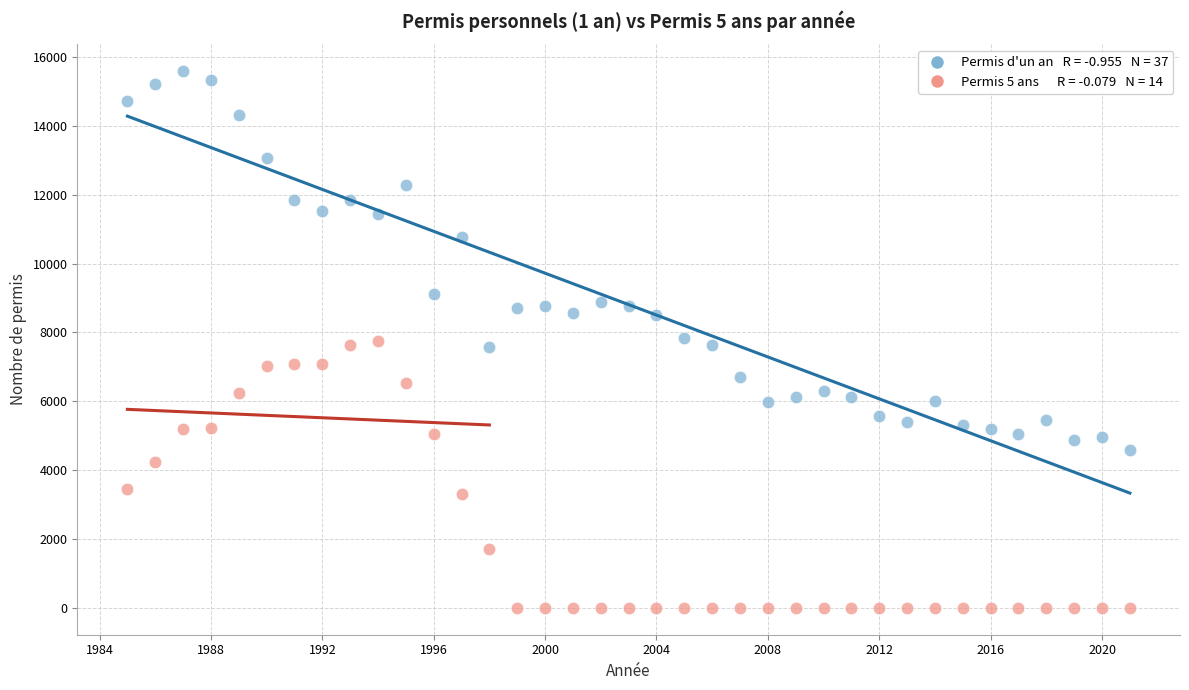

Across all data points, what is the range of Y values (max minus min)?

15588